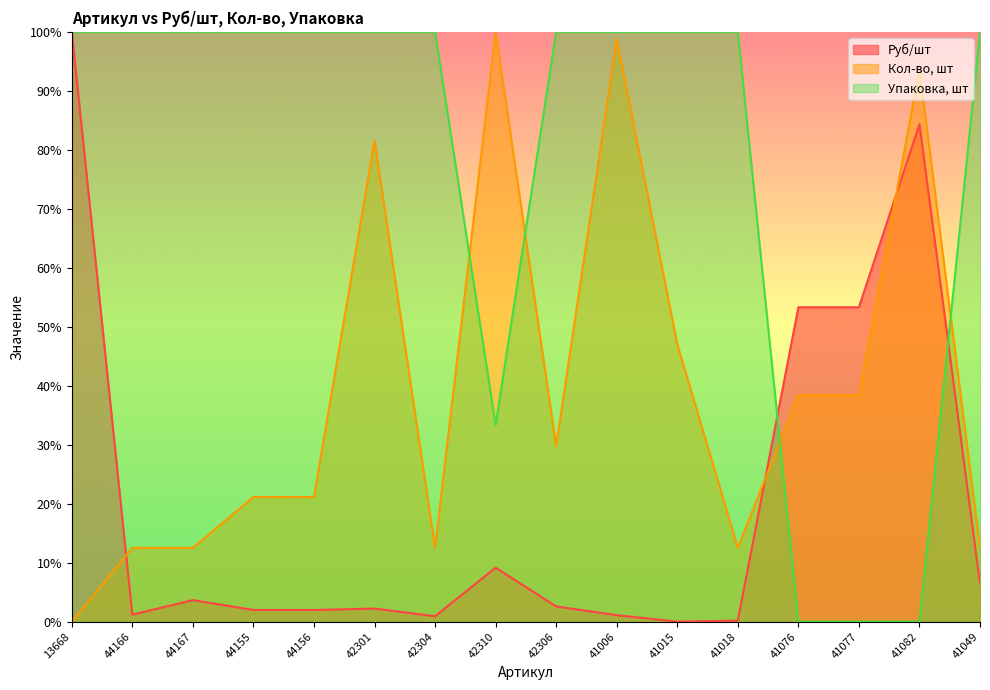

What are all the series names shown in the legend?

Руб/шт, Кол-во, шт, Упаковка, шт